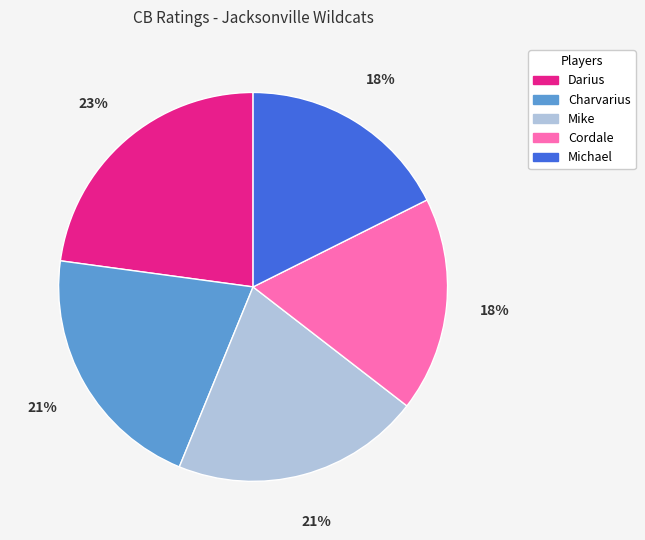

True or false: Darius accounts for 23% of the total.

True